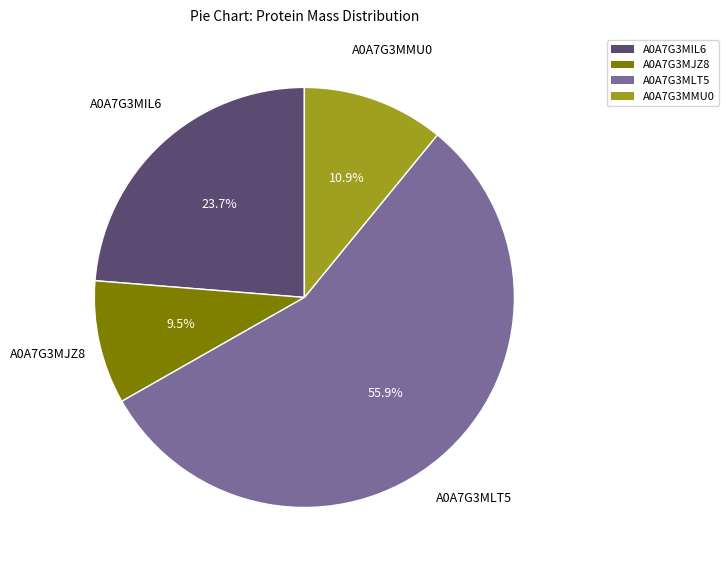

What is the largest slice in the pie chart?

A0A7G3MLT5